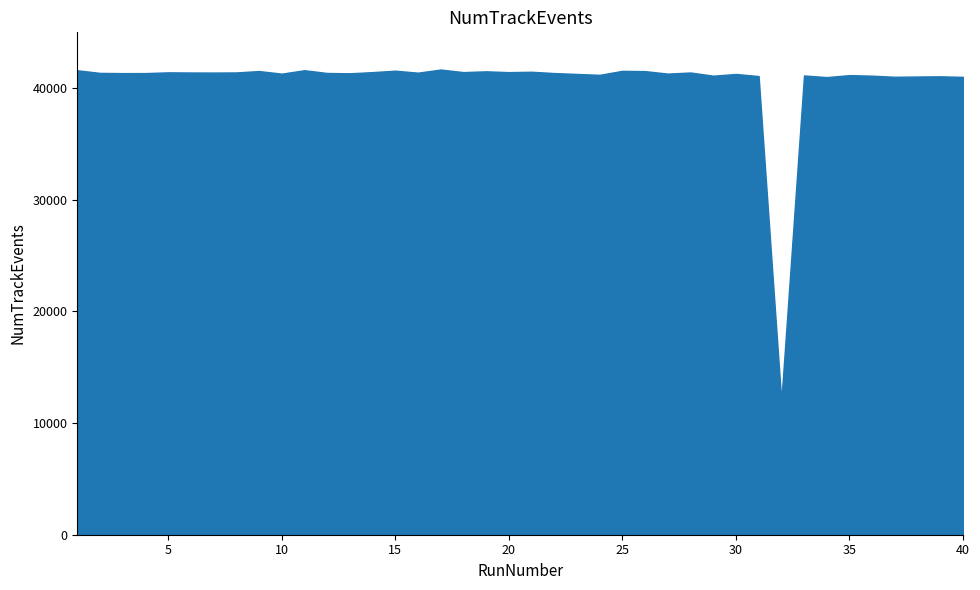

What is the greatest value displayed?

41672